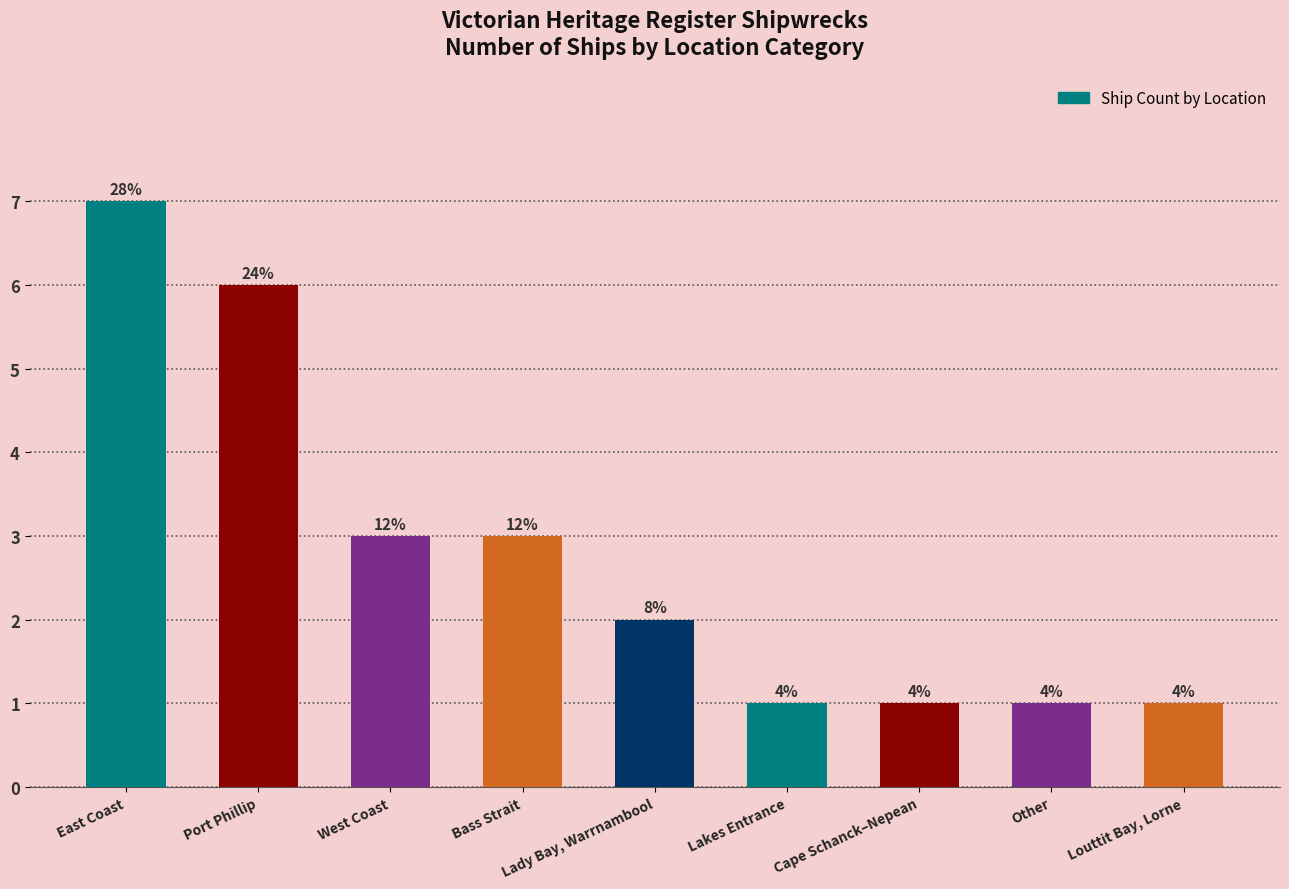

At which label does the data first exceed 2?

East Coast